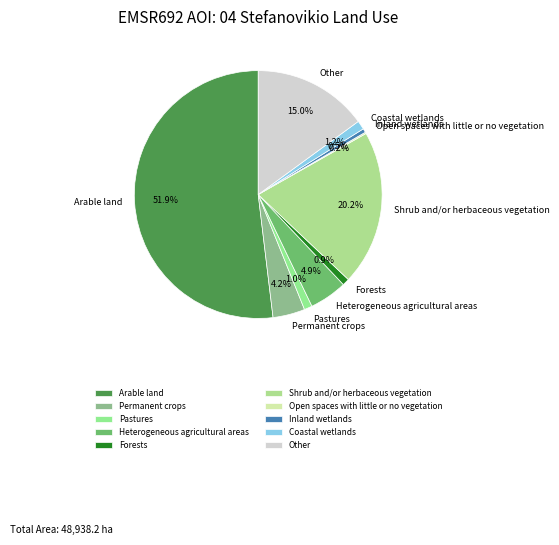

Which slice is the largest?

Arable land